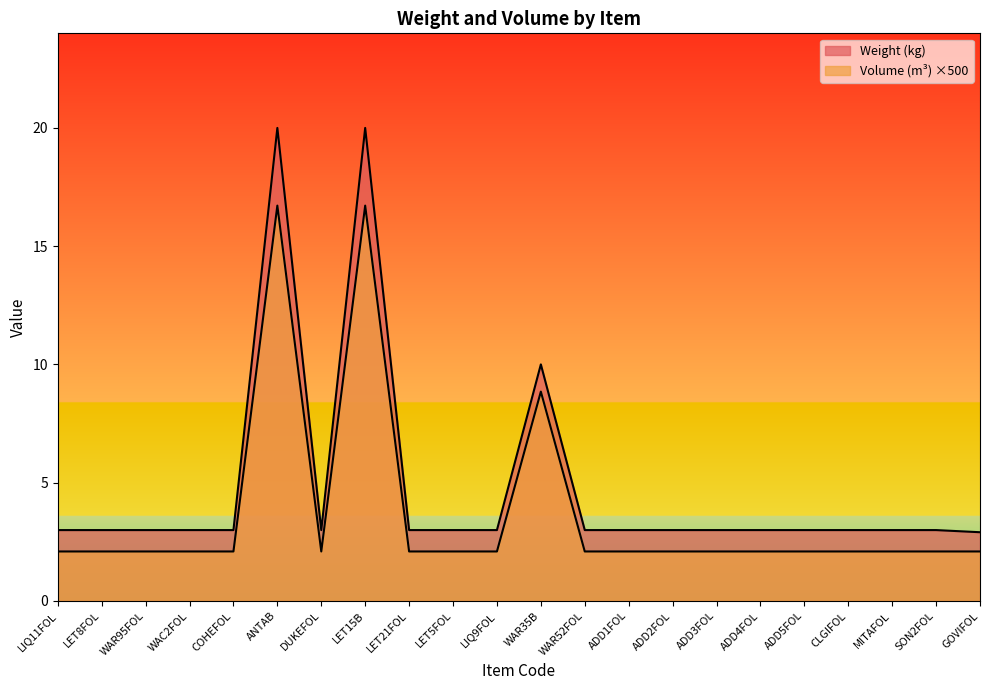

Between LIQ11FOL and SON2FOL, which is larger?

LIQ11FOL